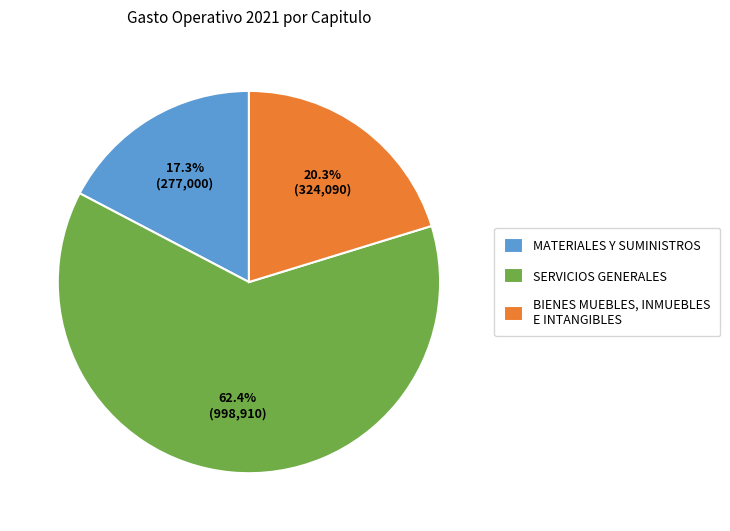

Is it true that MATERIALES Y SUMINISTROS is 17% of the pie?

True